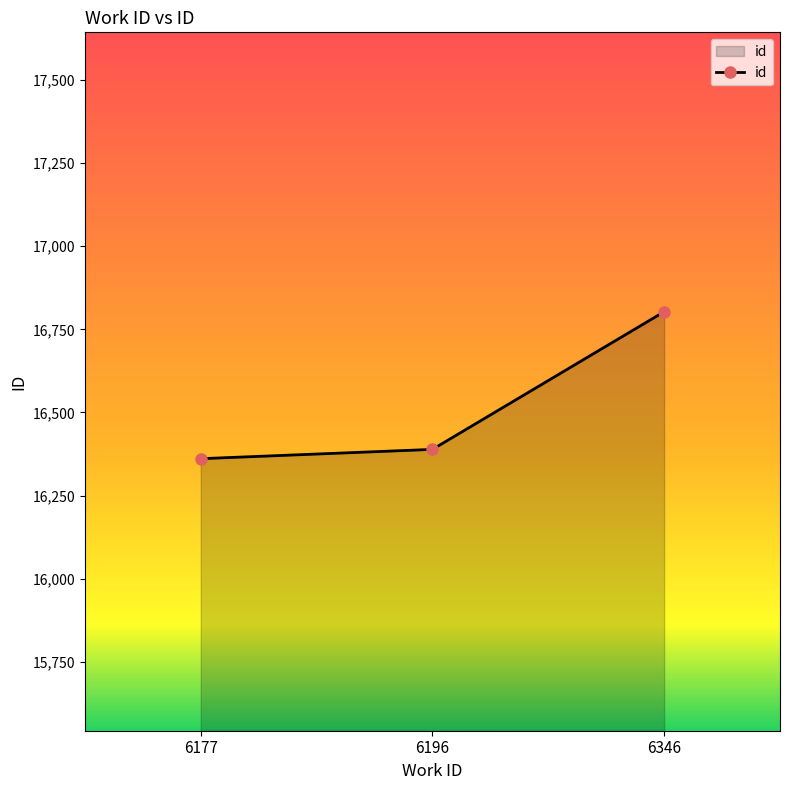

Read the value at 6196, to the nearest 50.

16400